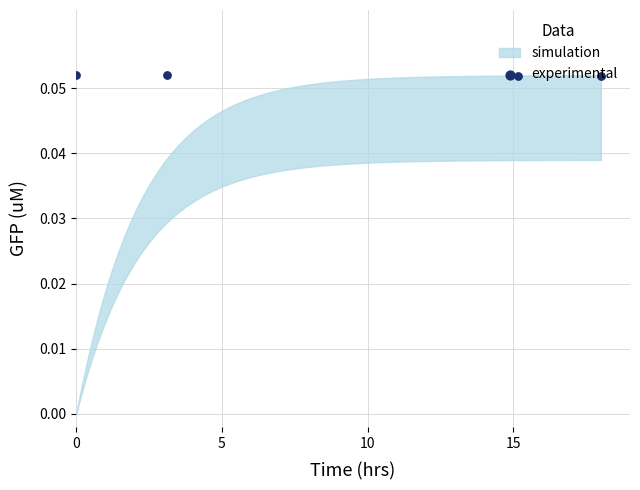

Between 5 and 0, which is larger?

5